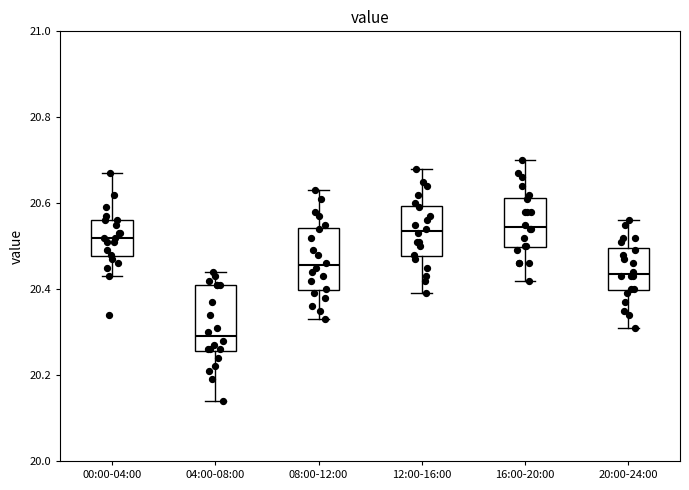

Which box's median line is the lowest?

04:00-08:00